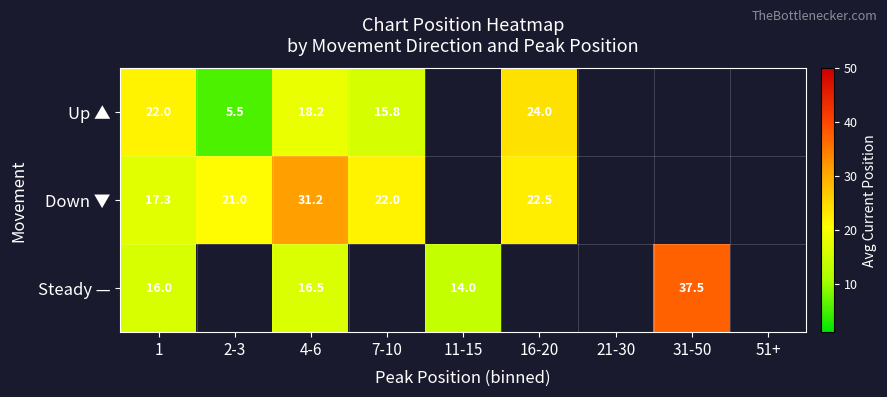

What is the difference between the highest and lowest values at 4-6?

14.7